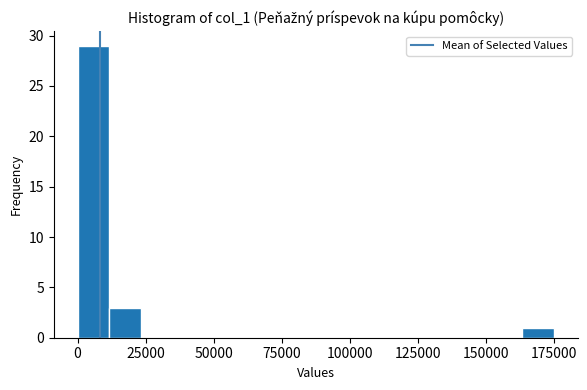

Around what value on the x-axis is the tallest bar? Give the approximate position of its centre, as read against the axis.

5000